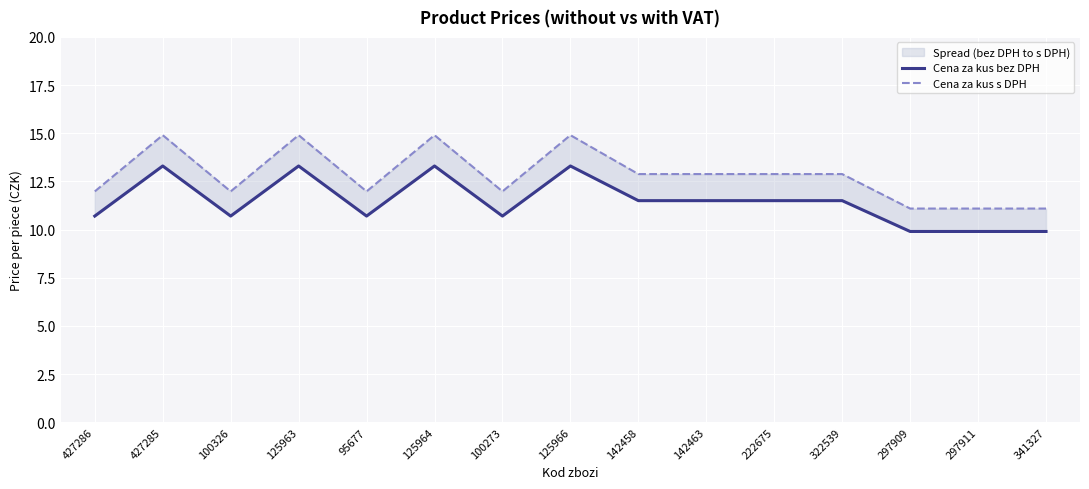

At which category does Cena za kus bez DPH reach its first local peak?

427285